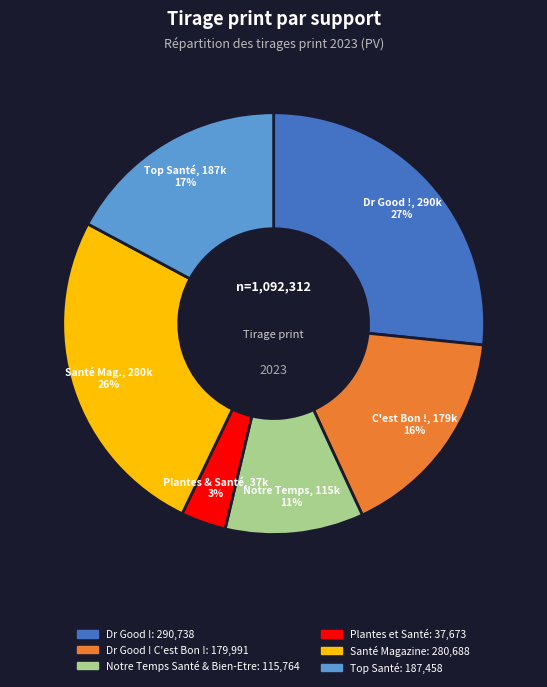

Is there a majority slice in this chart?

No